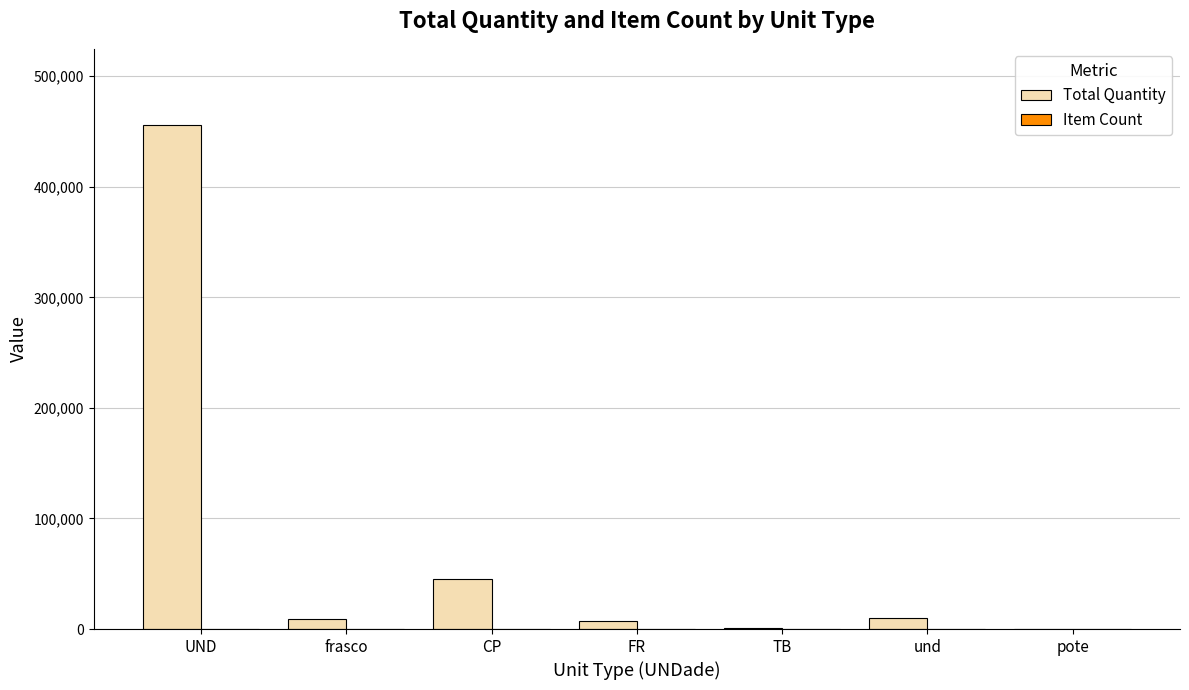

Count the number of categories in the chart.

7